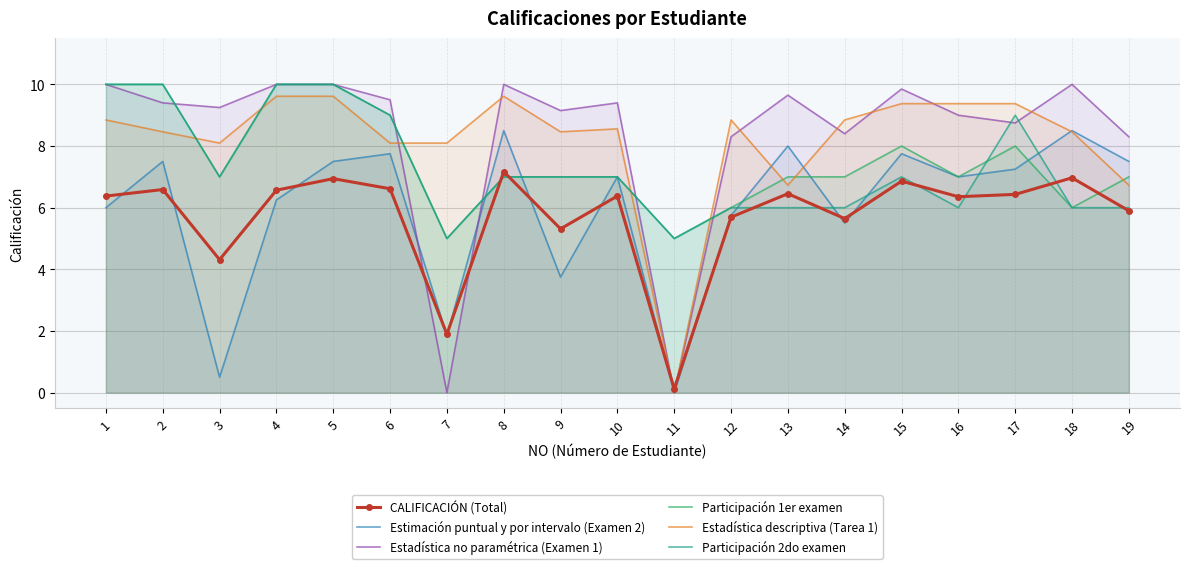

At 7, list the series in order from largest to smallest.

Estadística descriptiva (Tarea 1), Participación 1er examen, Participación 2do examen, CALIFICACIÓN (Total), Estimación puntual y por intervalo (Examen 2), Estadística no paramétrica (Examen 1)